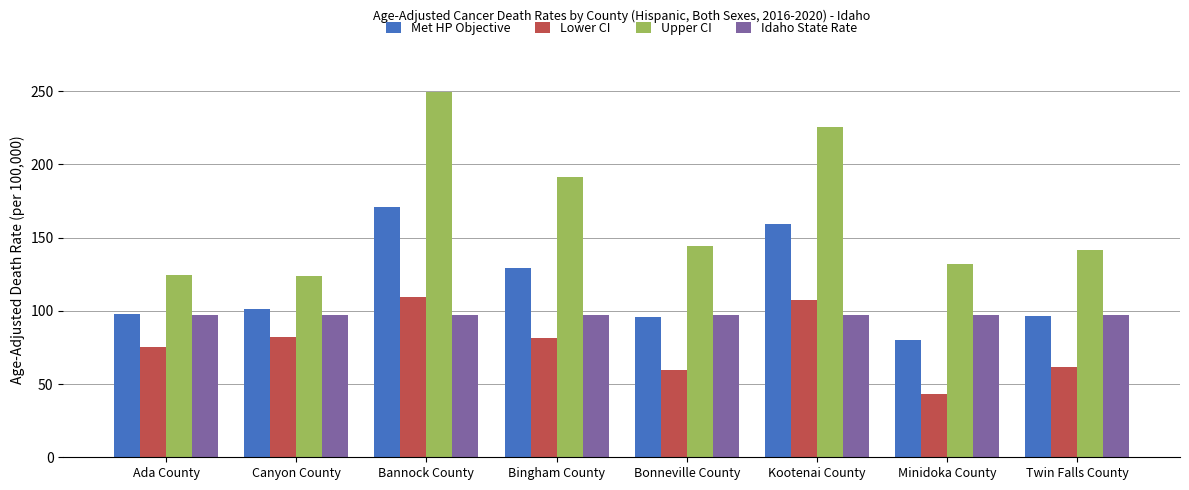

Does the chart contain any negative values?

No